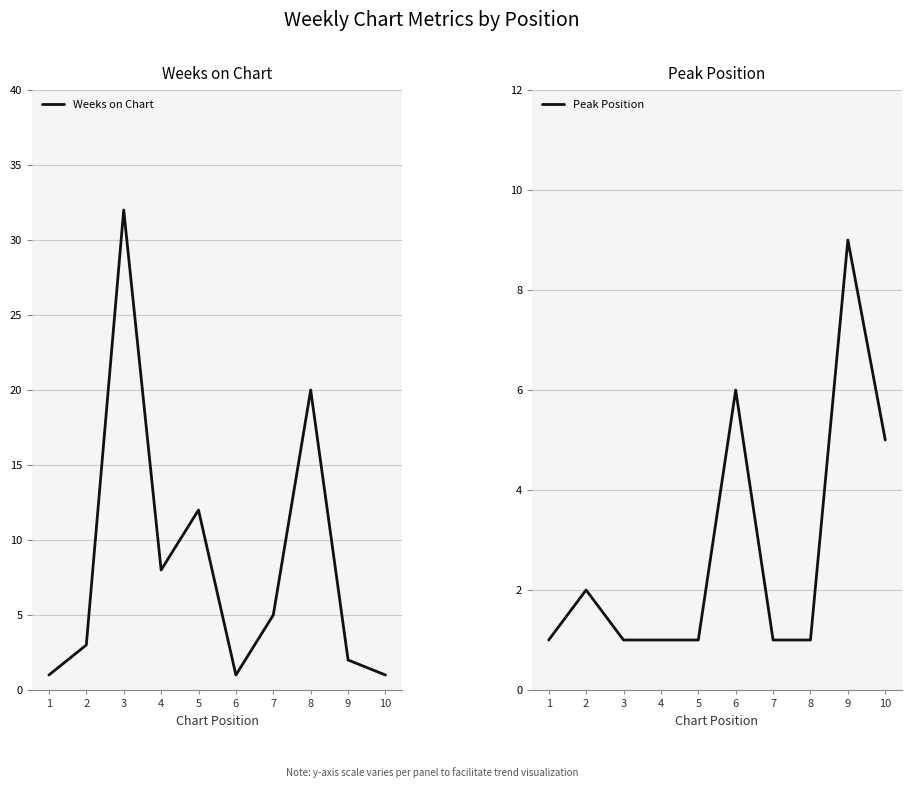

Count the number of data series in this chart.

2